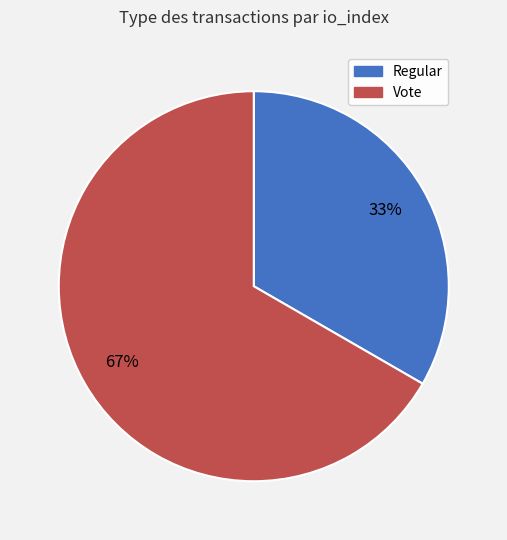

How many slices are in this pie chart?

2